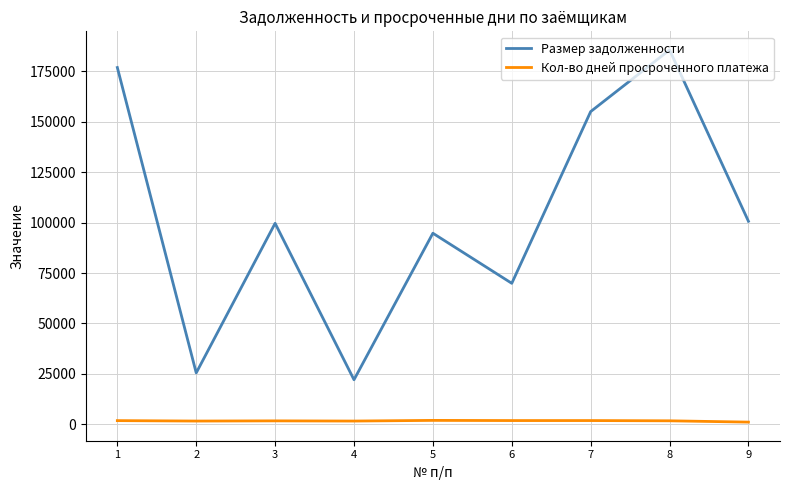

At which label is Размер задолженности closest to 103845?

9